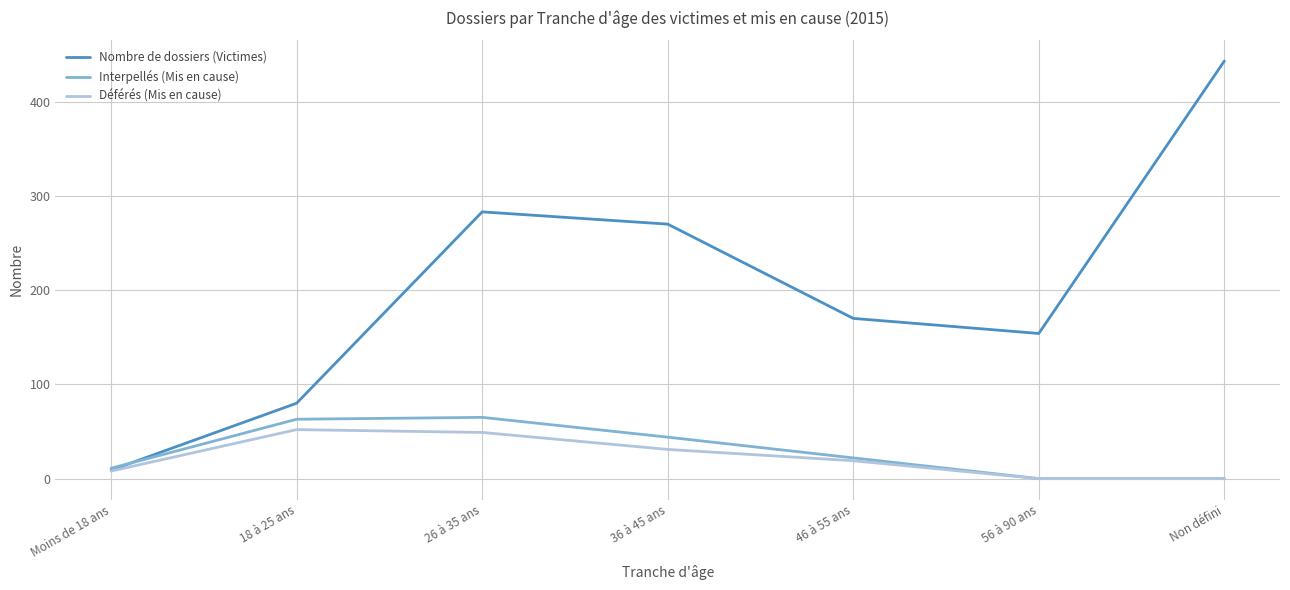

Which series has the widest spread of values?

Nombre de dossiers (Victimes)